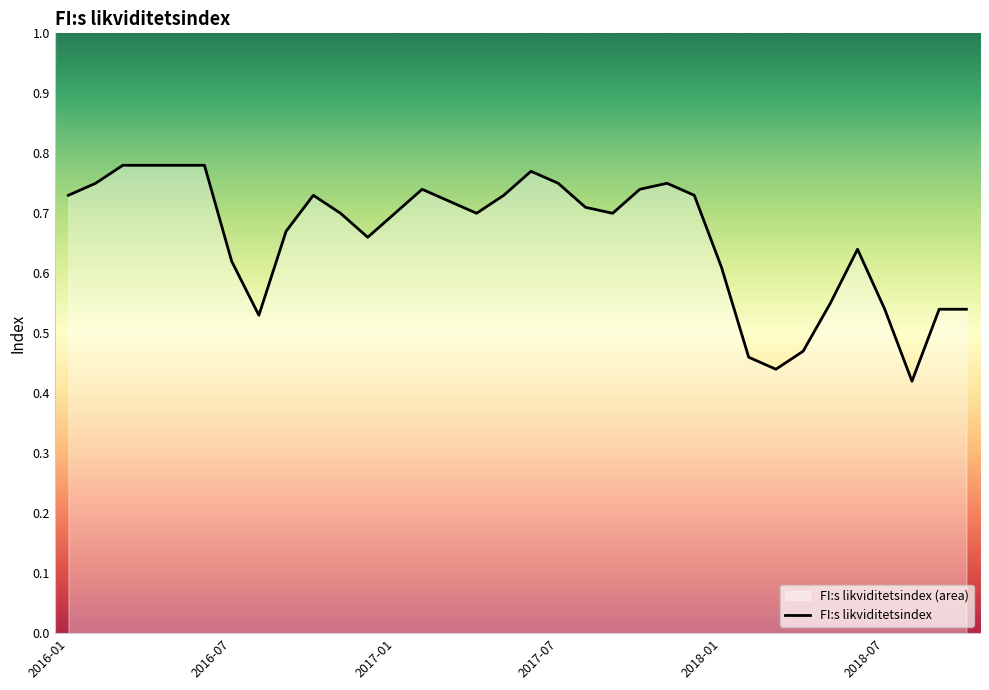

What is the label of the 1st point from the left?

2016-01